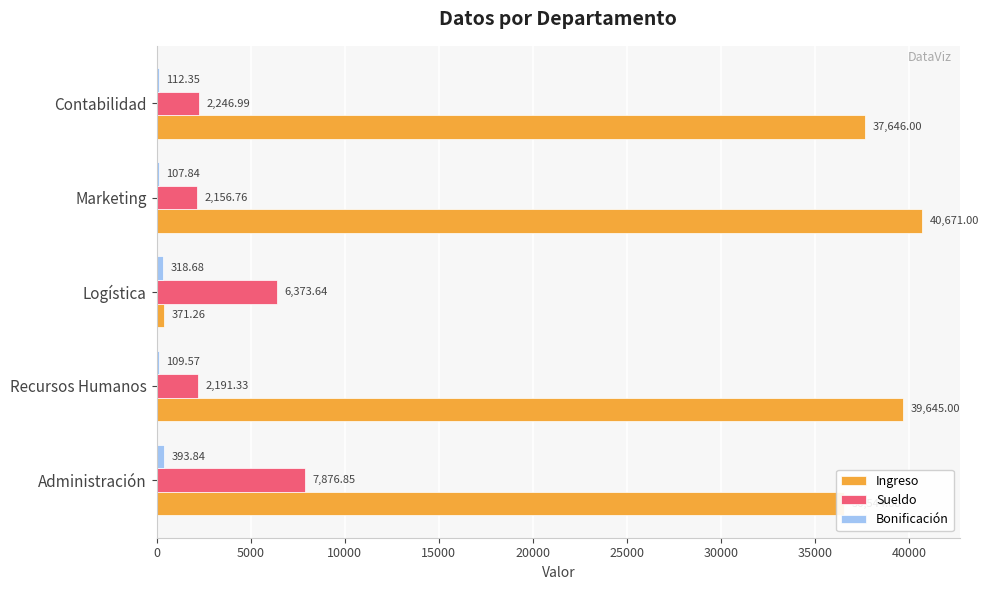

What is the total value across all series at Marketing?

42935.6